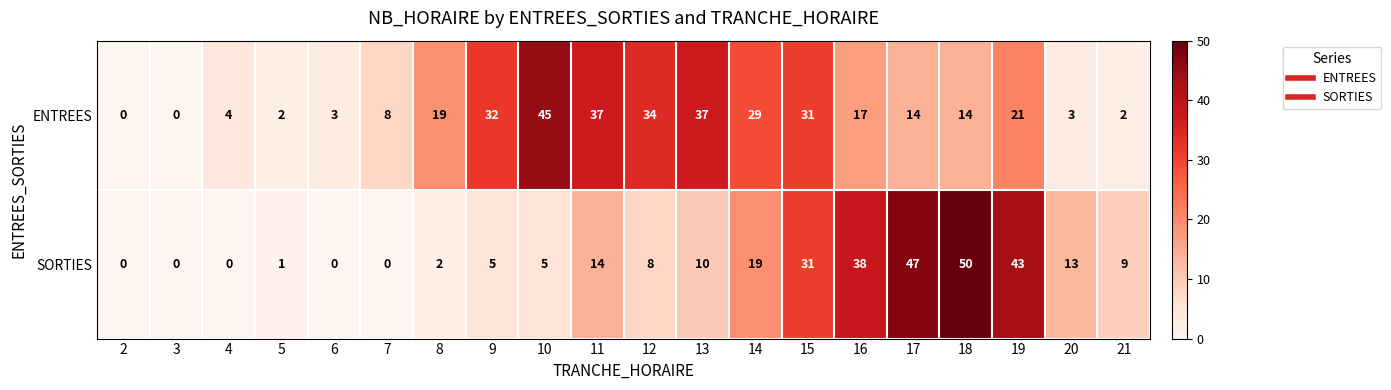

What is the difference between the SORTIES values at 11 and 4?

14